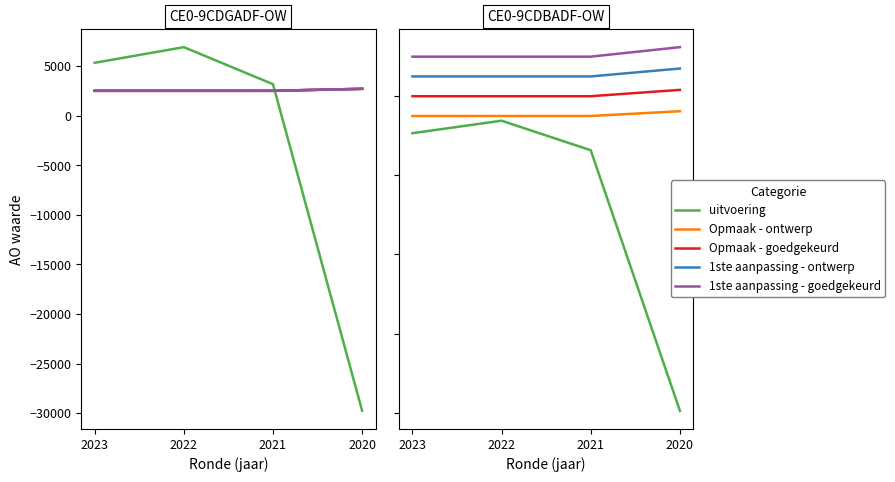

What is the spread (max minus min) of values at 2020?

4.6